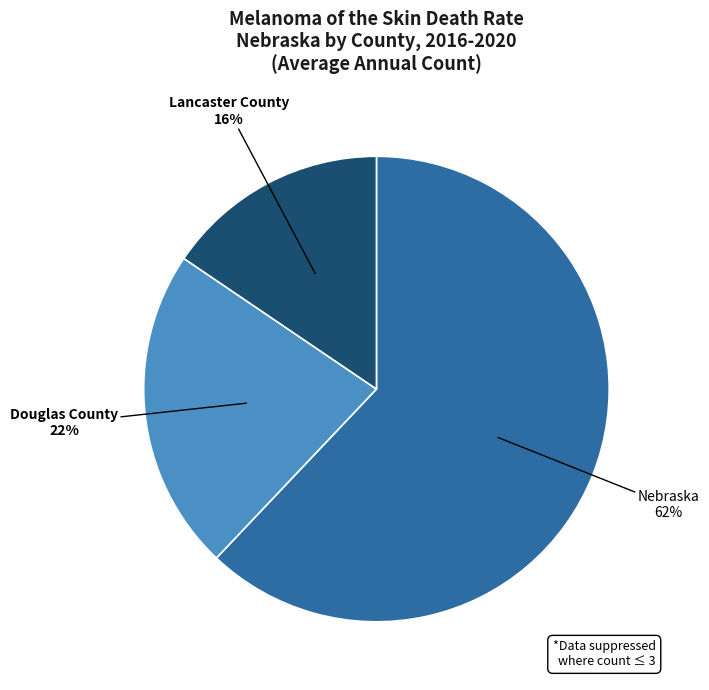

What percentage is the Lancaster County slice, to the nearest percent?

16%